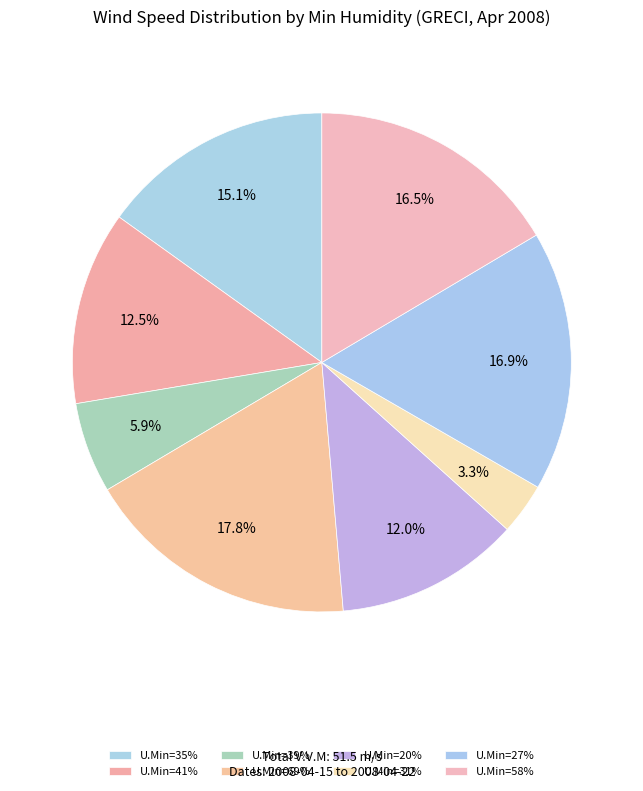

To the nearest percent, what is the difference between the largest and smallest slice percentages?

15%